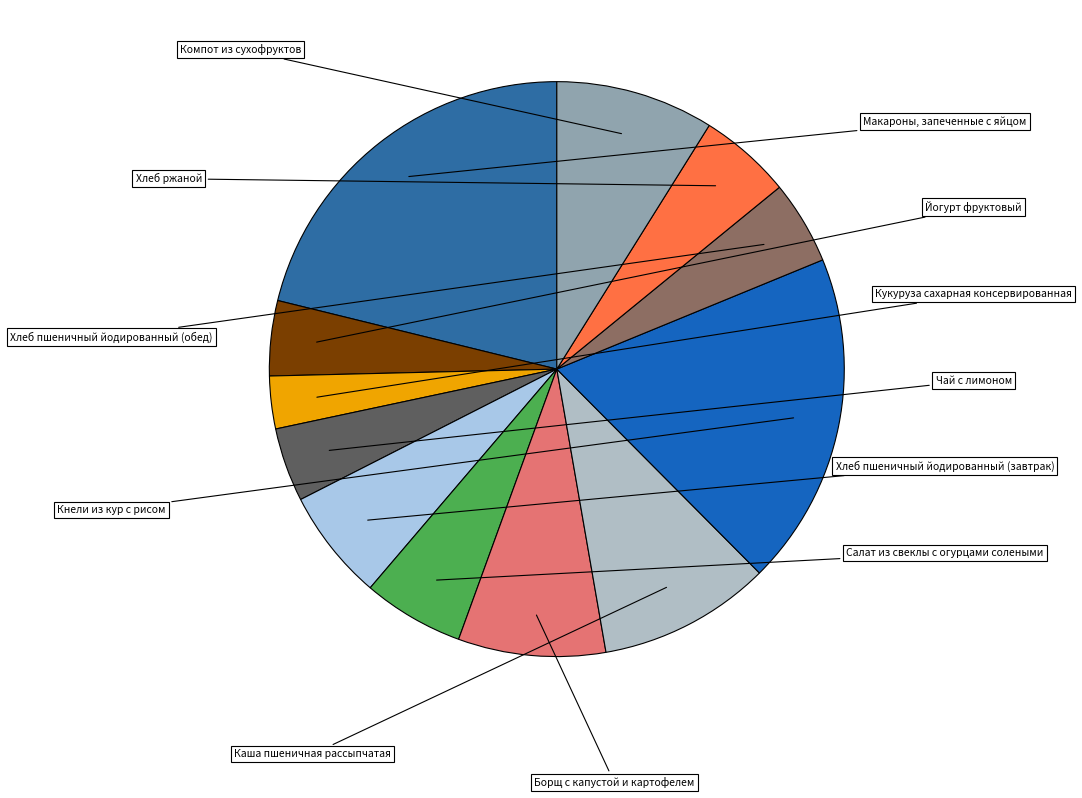

Does any single category account for the majority?

No